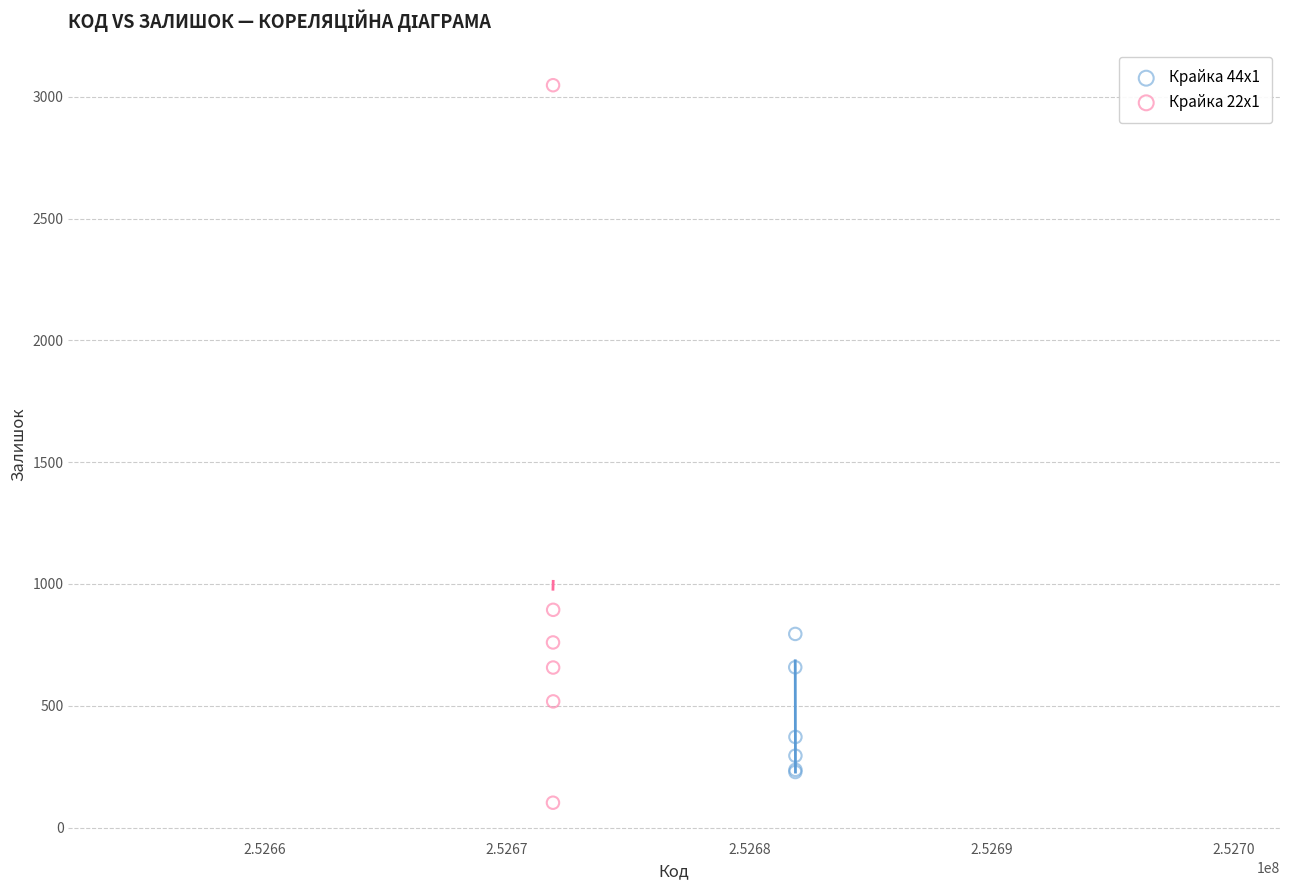

Which series reaches the minimum Y coordinate?

Крайка 22x1